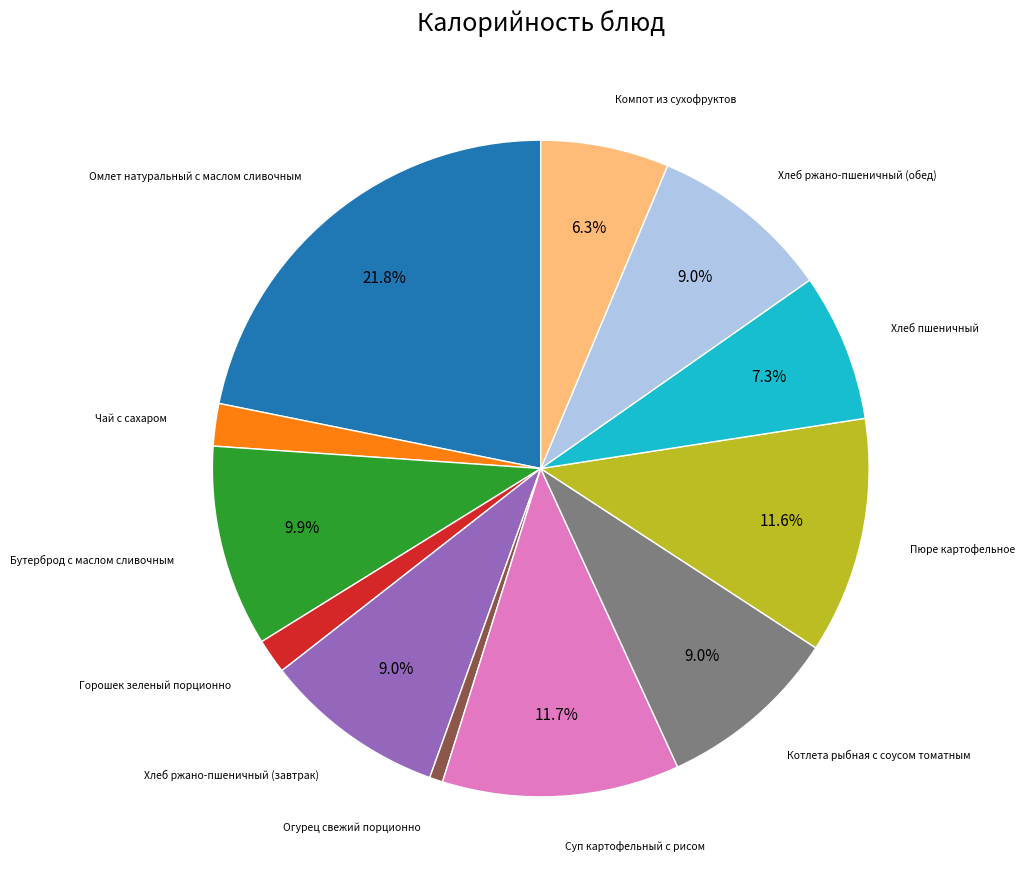

How many segments does this pie chart have?

12